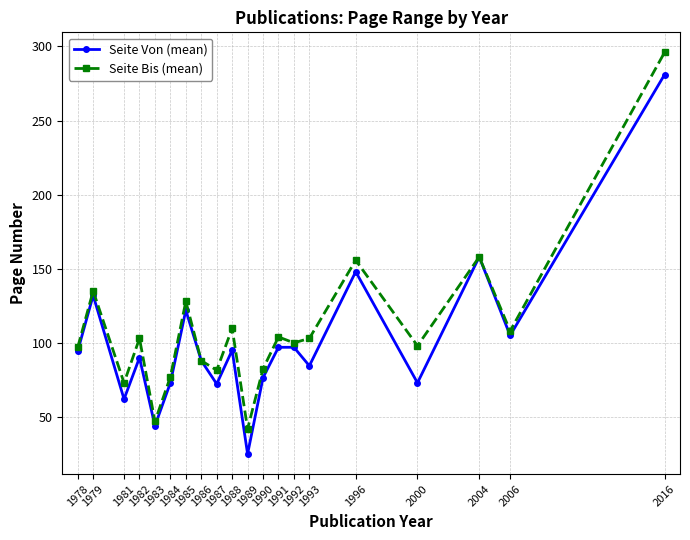

Is it true that Seite Bis (mean) equals 82.5 at 1990?

True